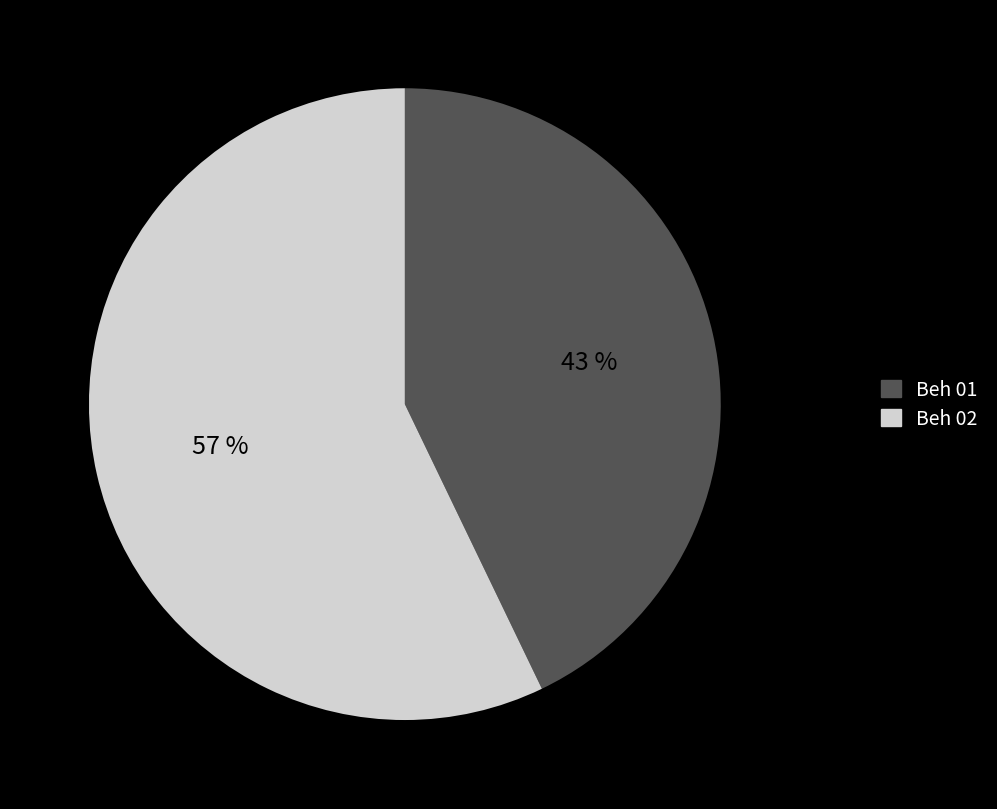

Do Beh 01 and Beh 02 together represent more than half of the pie?

Yes